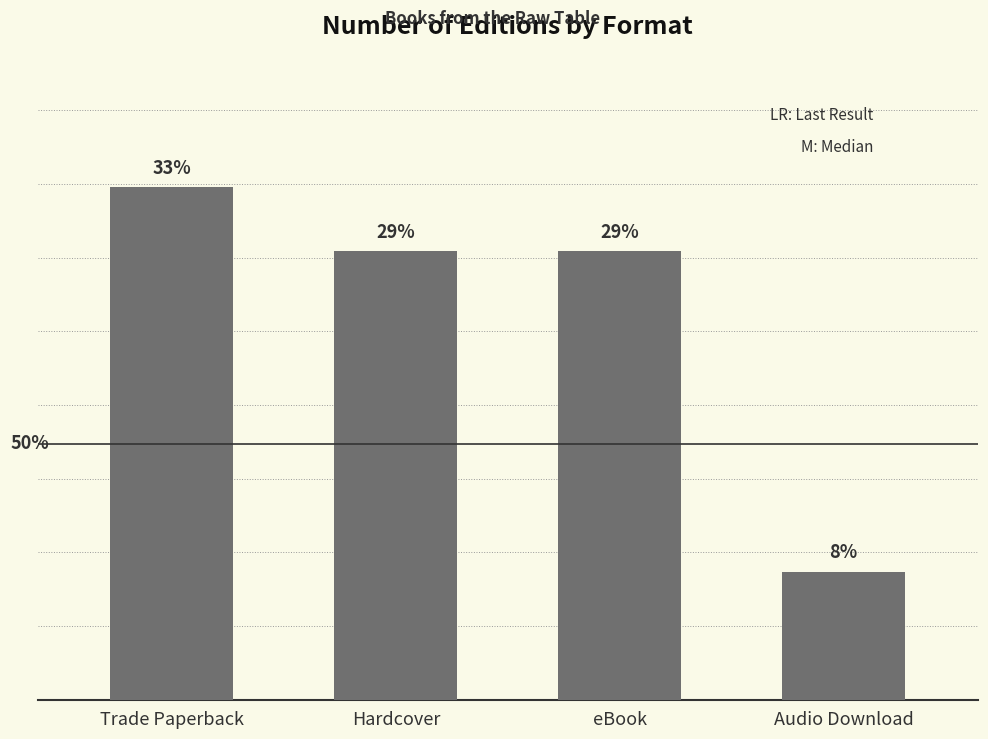

The chart shows a value of 7 at Hardcover. True or false?

True